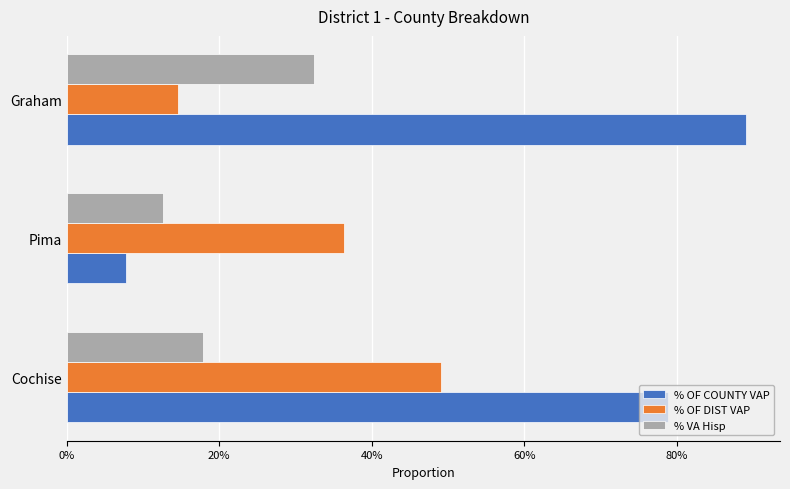

Which label corresponds to the largest value in the chart?

Graham